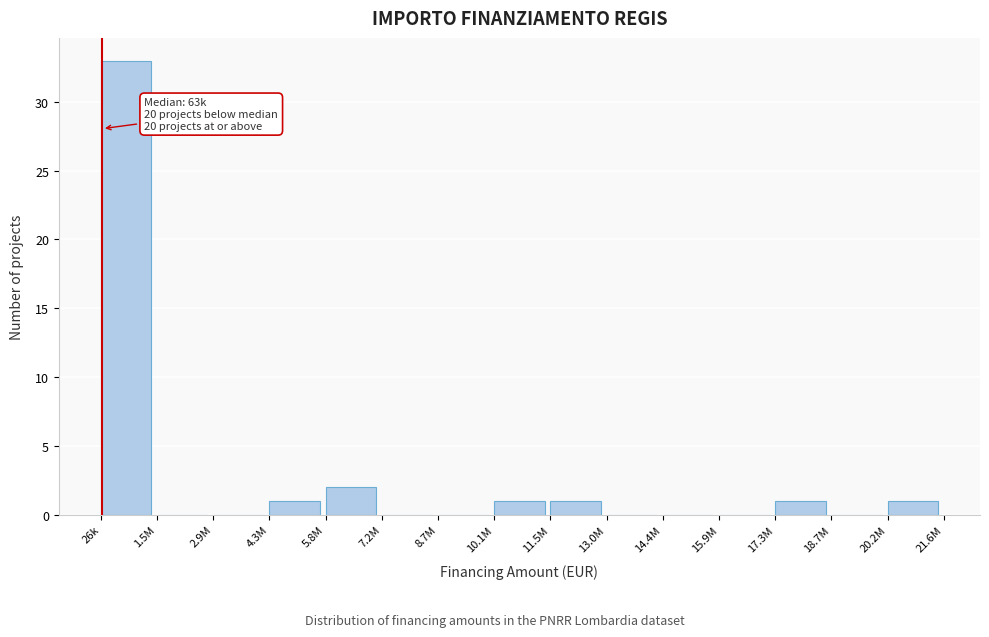

Reading right to left, transcribe all the data shown in this chart.

20.2M=1	18.7M=0	17.3M=1	15.9M=0	14.4M=0	13.0M=0	11.5M=1	10.1M=1	8.7M=0	7.2M=0	5.8M=2	4.3M=1	2.9M=0	1.5M=0	26k=33